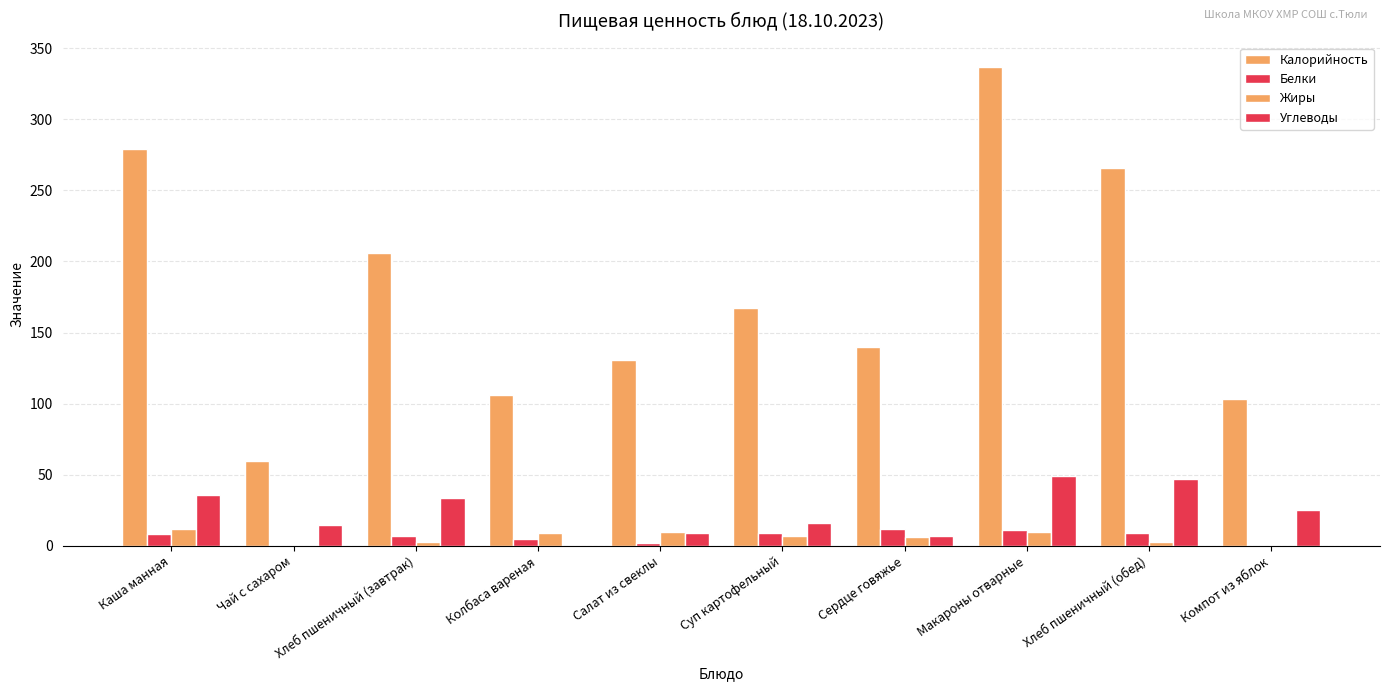

What is the difference between the maximum and minimum values in the Углеводы series?

49